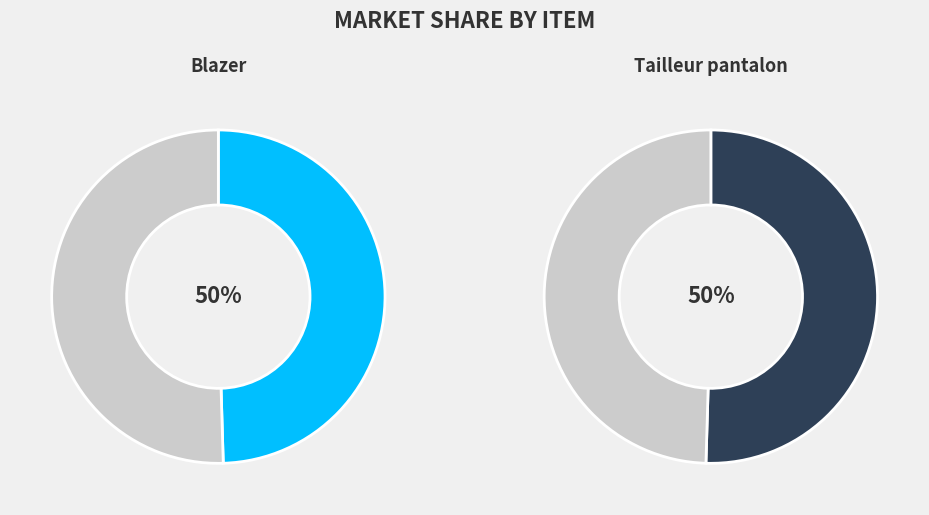

What is the largest slice in the pie chart?

Tailleur pantalon